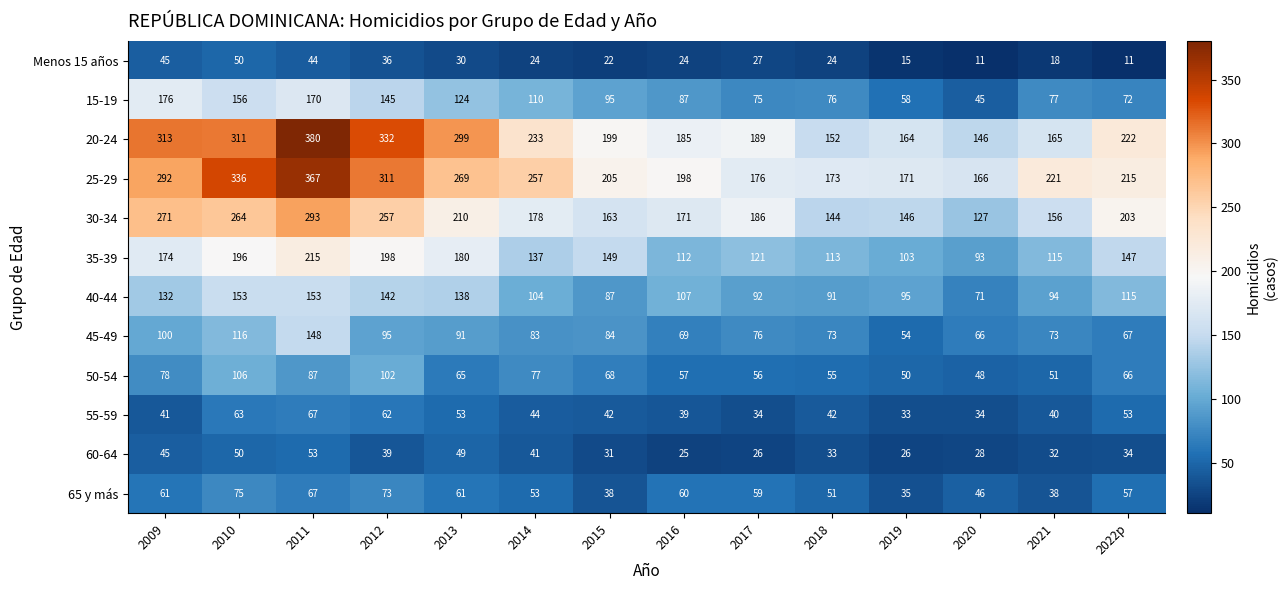

What is the difference between the second highest and second lowest values in the Menos 15 años series?

34